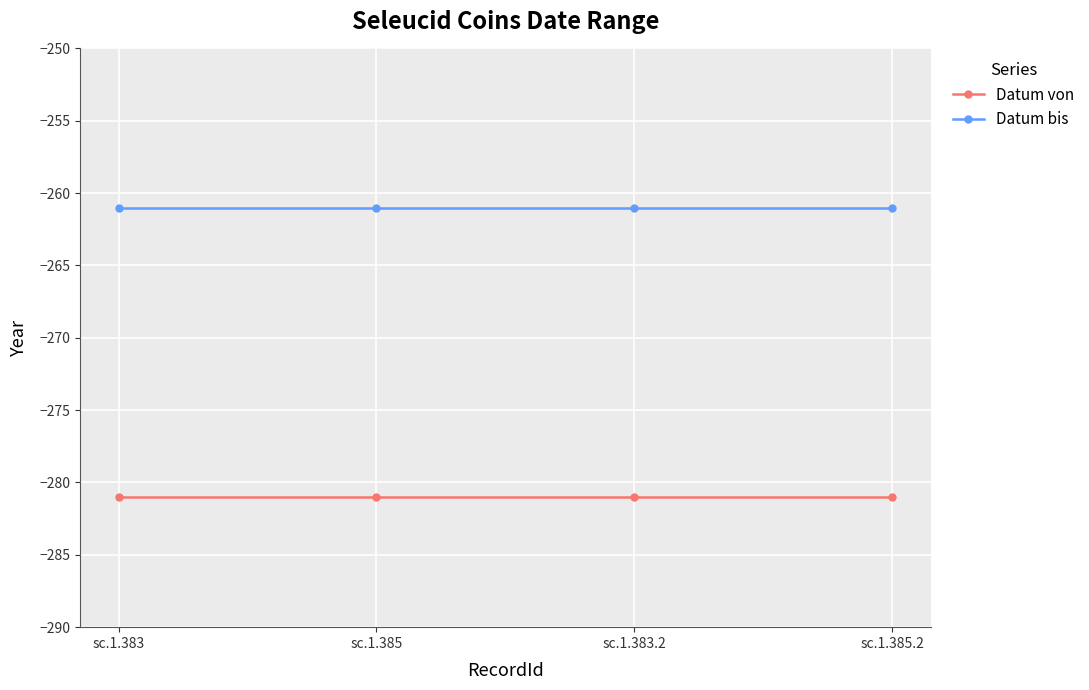

What is the difference between the highest and lowest values at sc.1.383.2?

20